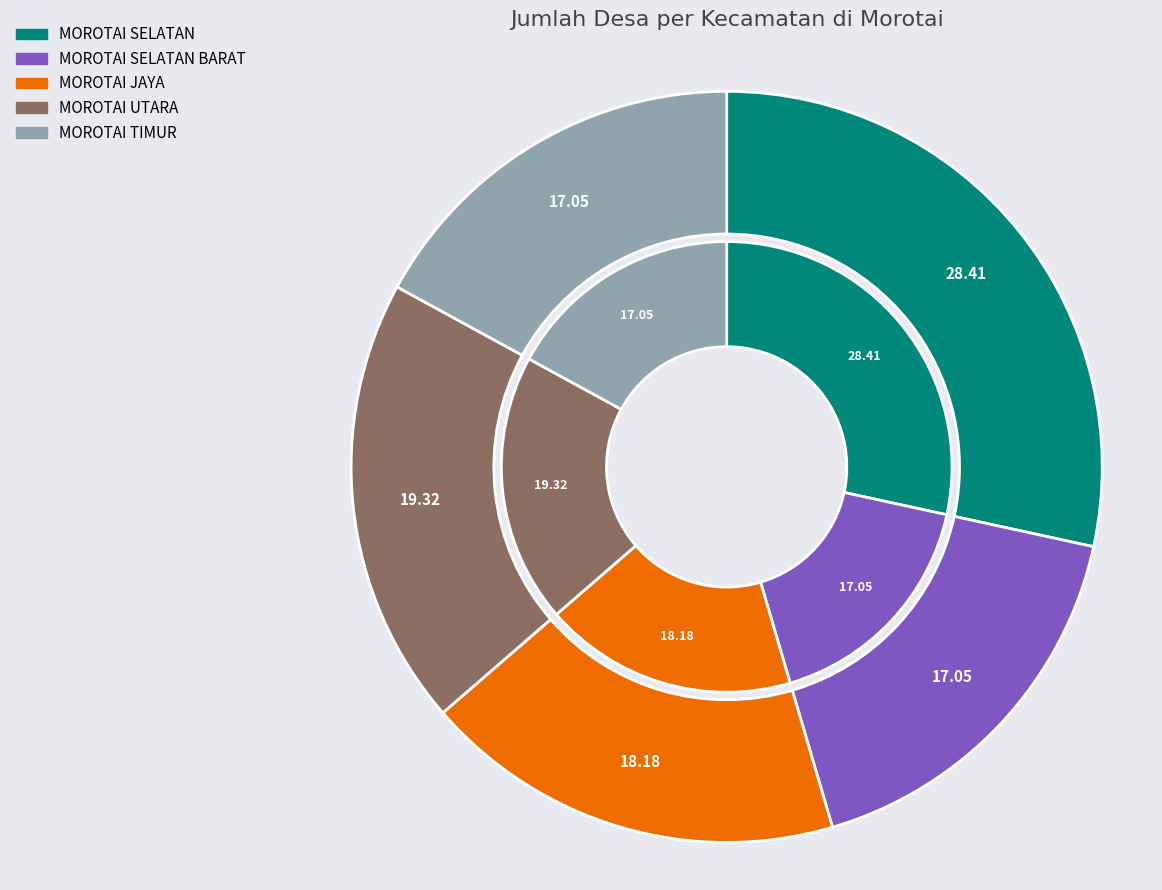

Approximately how many times larger is the value at MOROTAI JAYA compared to MOROTAI SELATAN?

0.6